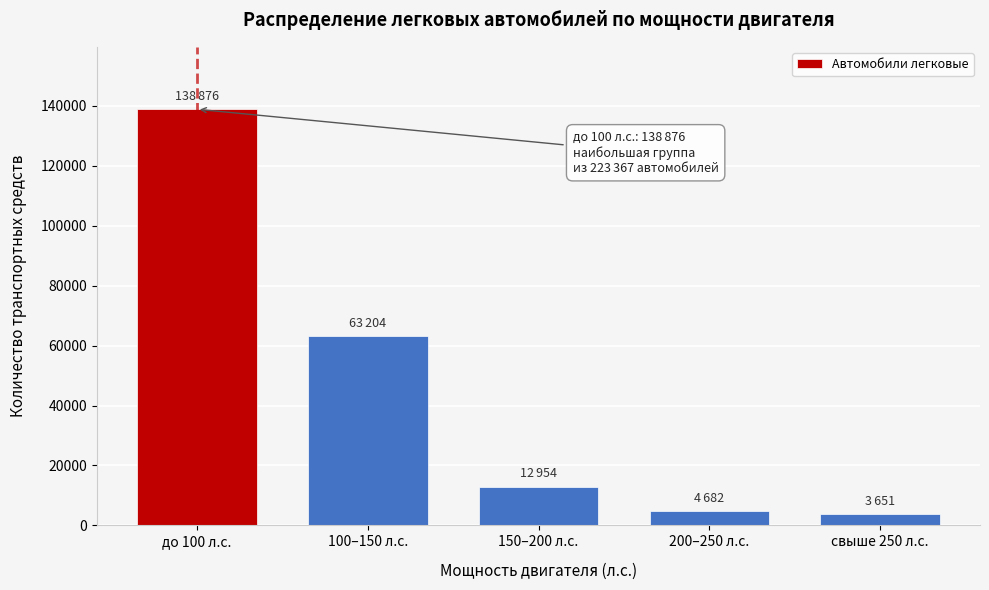

Reading right to left, list all the values displayed in this chart.

3651	4682	12954	63204	138876